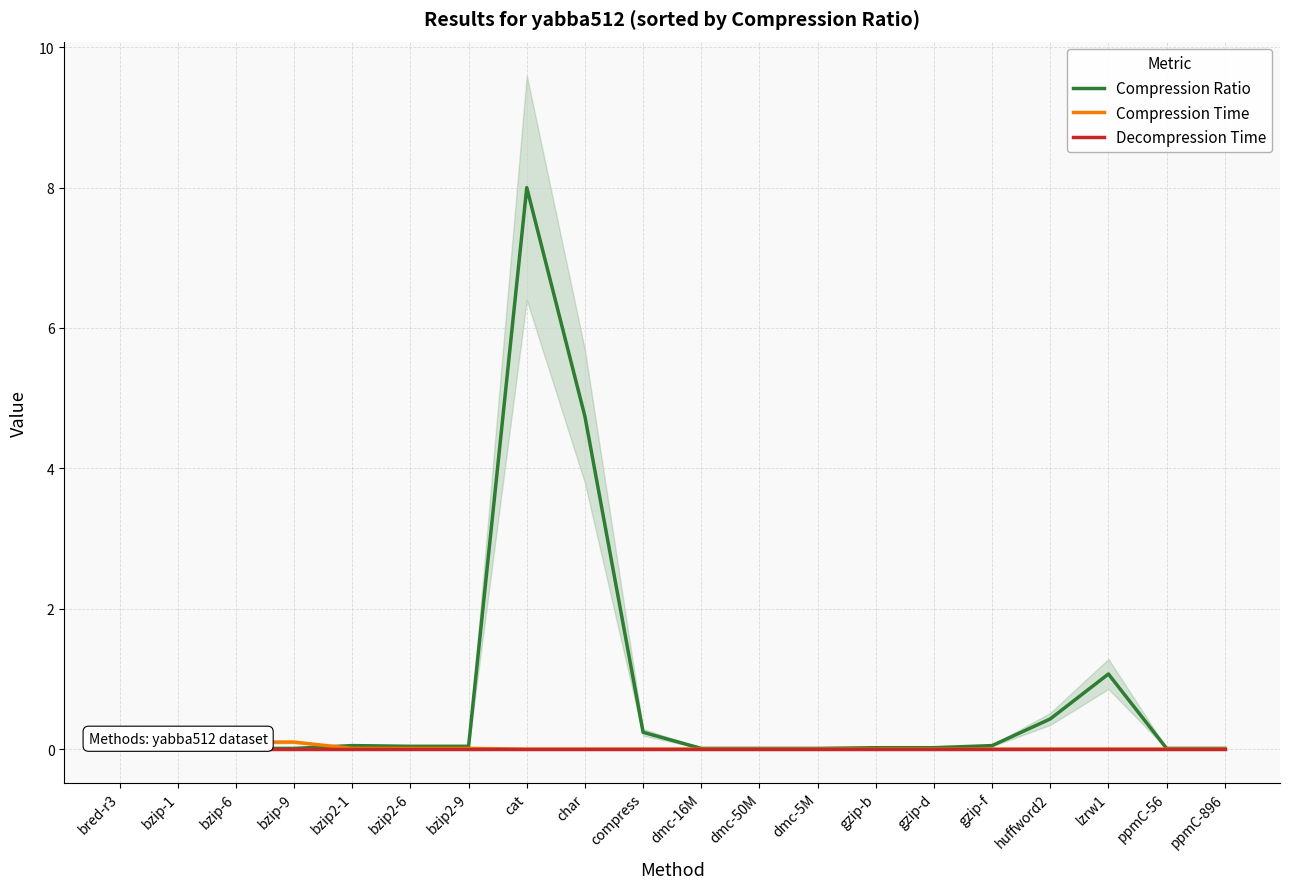

The value of Compression Time at ppmC-896 is 0.0. True or false?

True